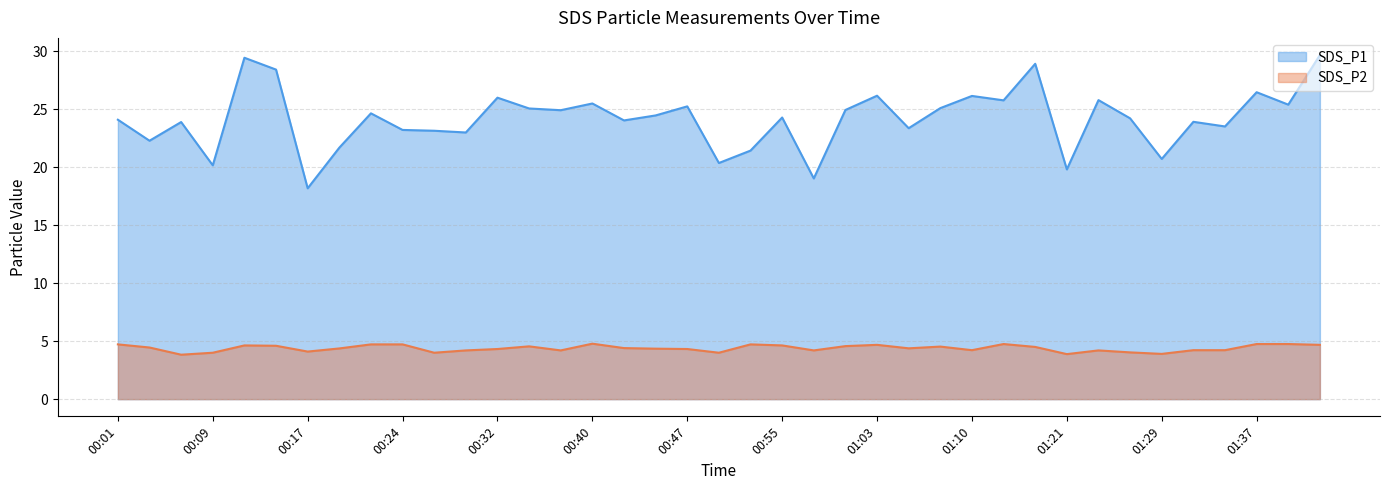

Does the chart display data point markers on the line(s)?

No